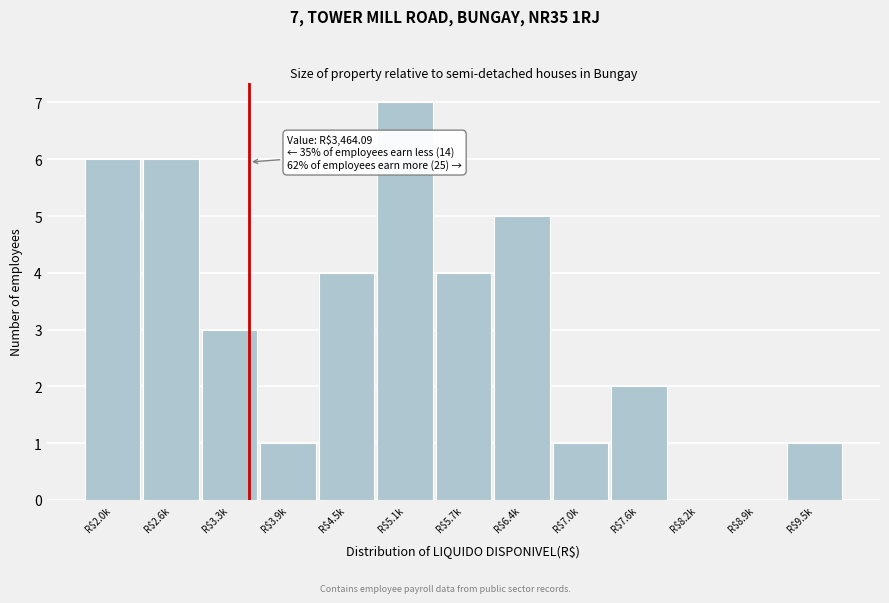

Which category has the highest value across all series?

R$5.1k